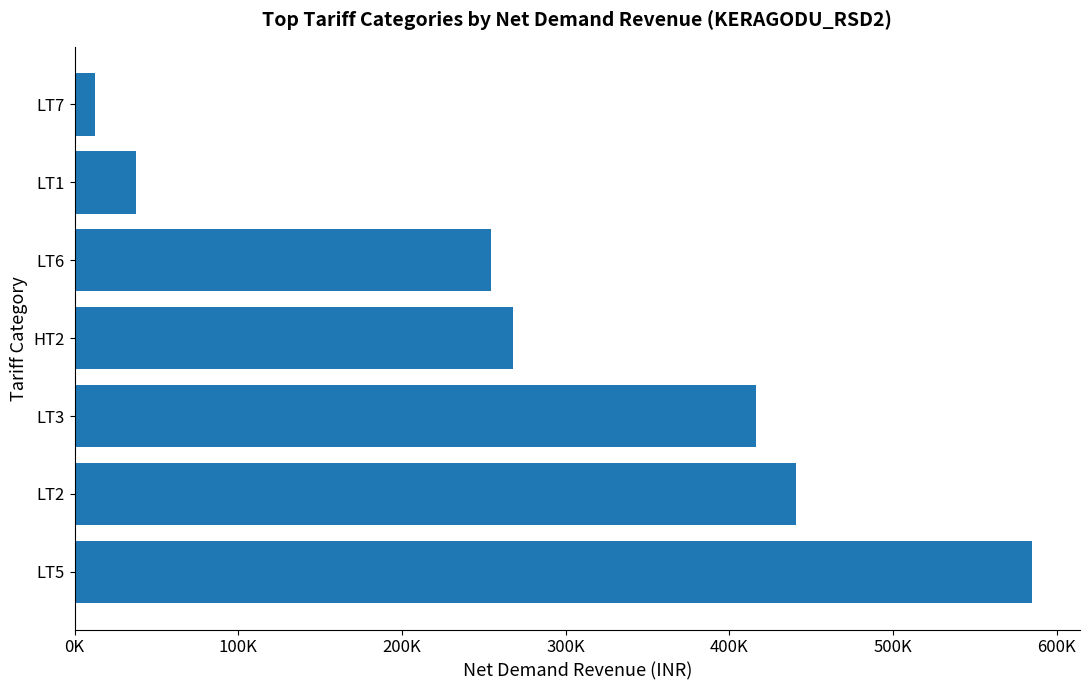

Does the chart contain any negative values?

No